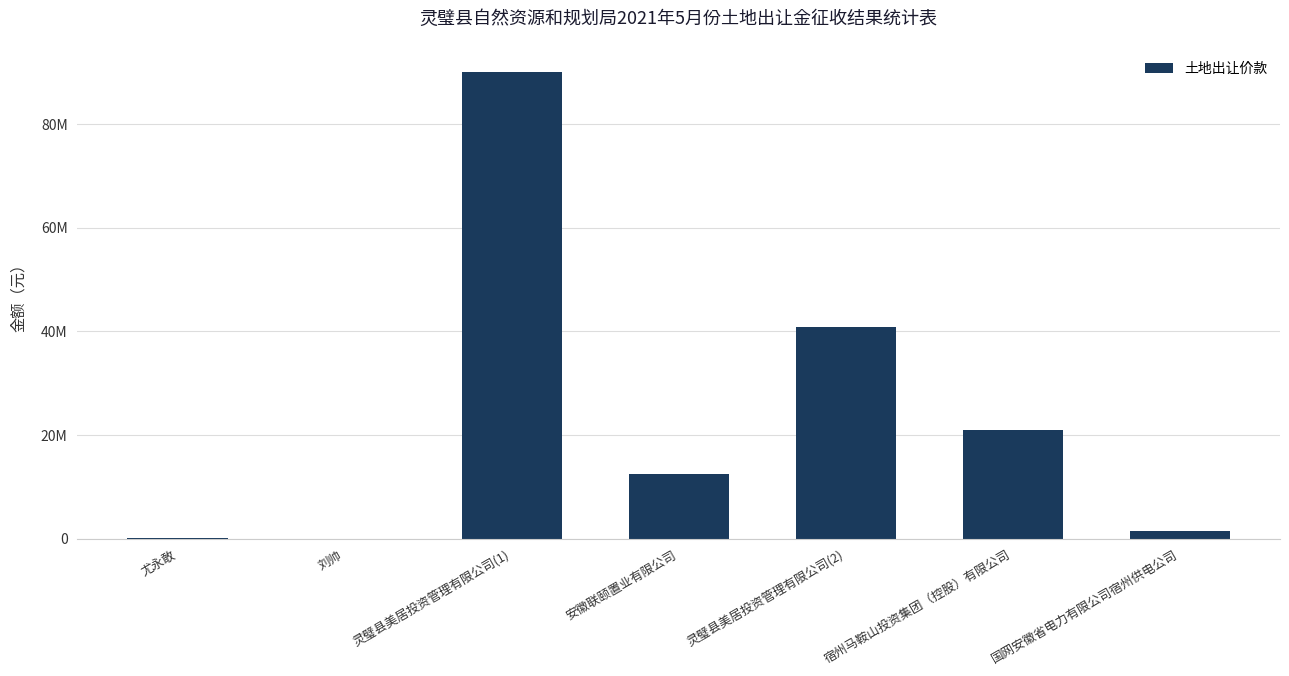

Which category has the lowest value across all series?

刘帅